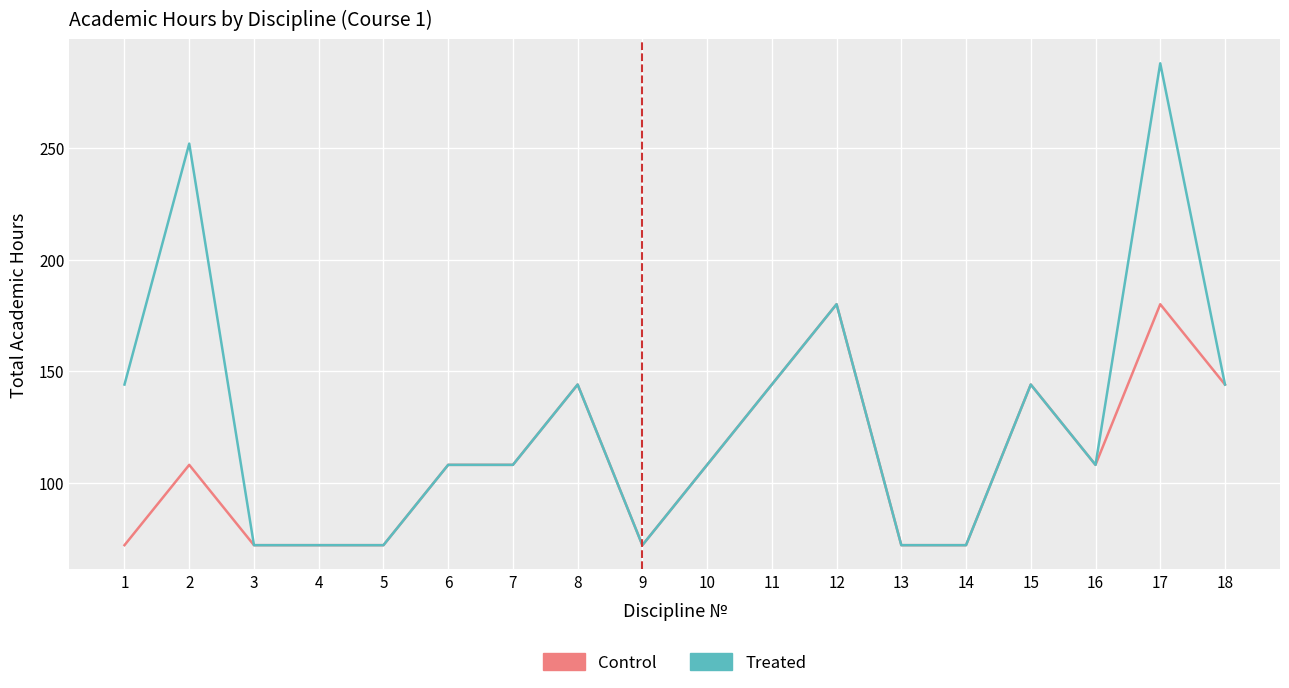

What is the approximate value of Treated at 12?

180